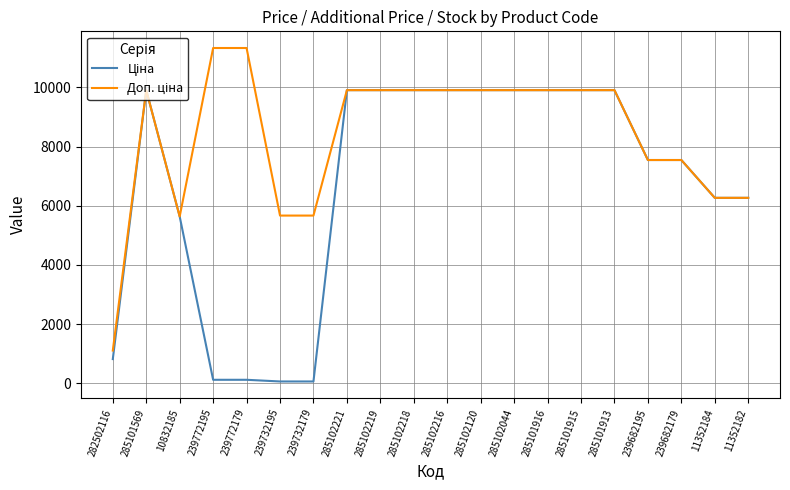

What is the total value across all series at 10832185?

11272.0